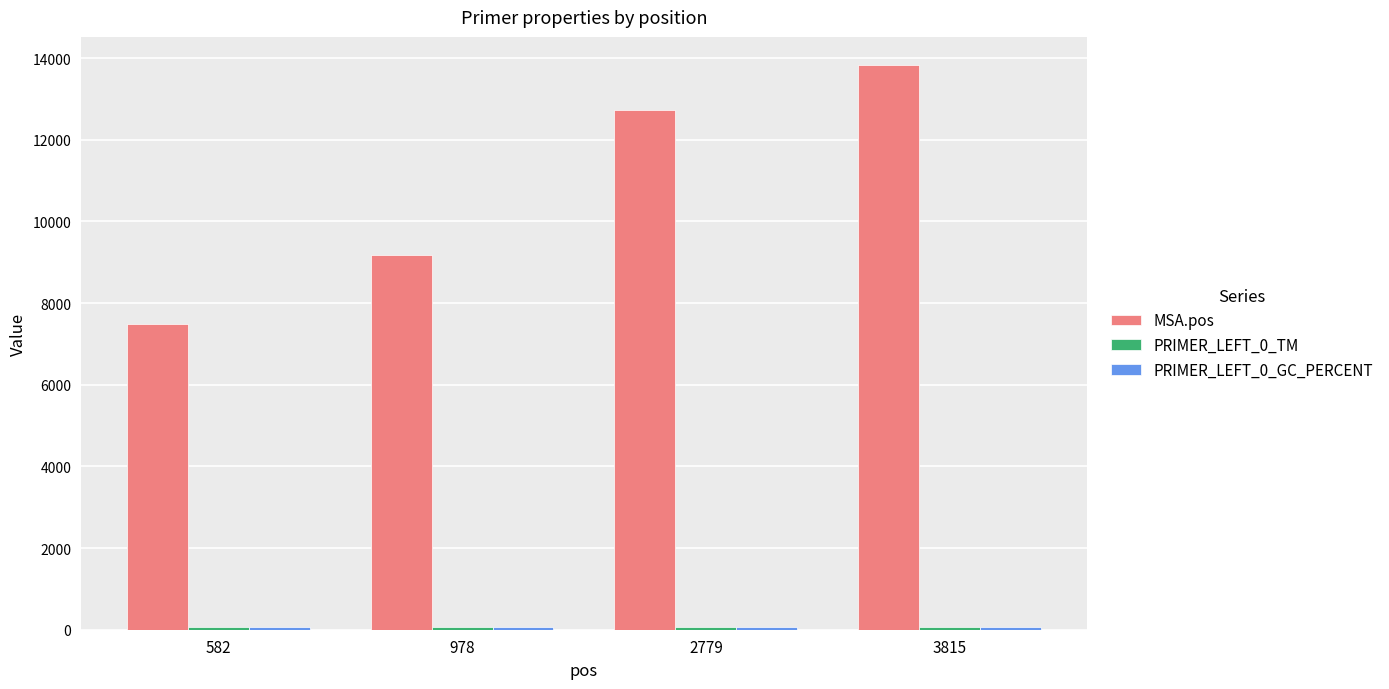

What is the average value of the MSA.pos series?

10802.0